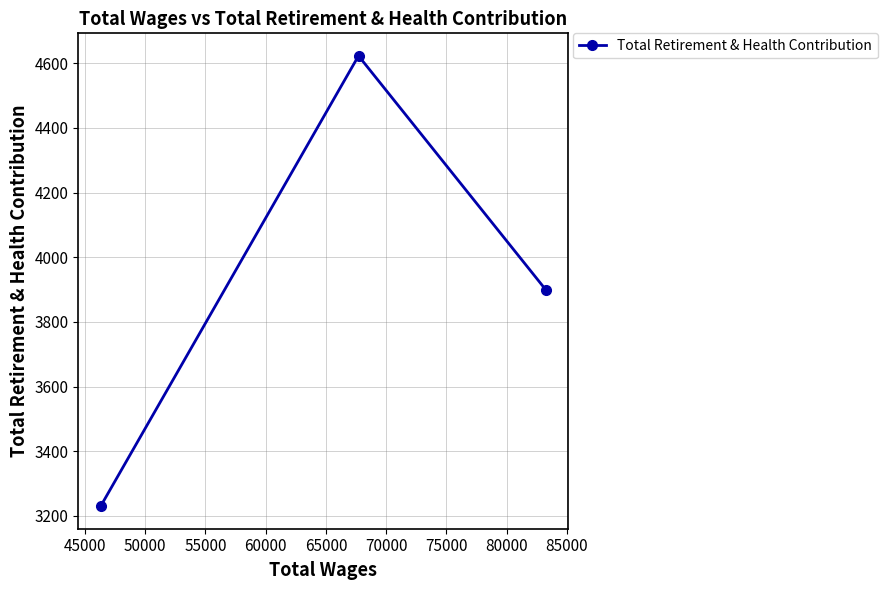

What is the minimum value shown in the chart?

3230